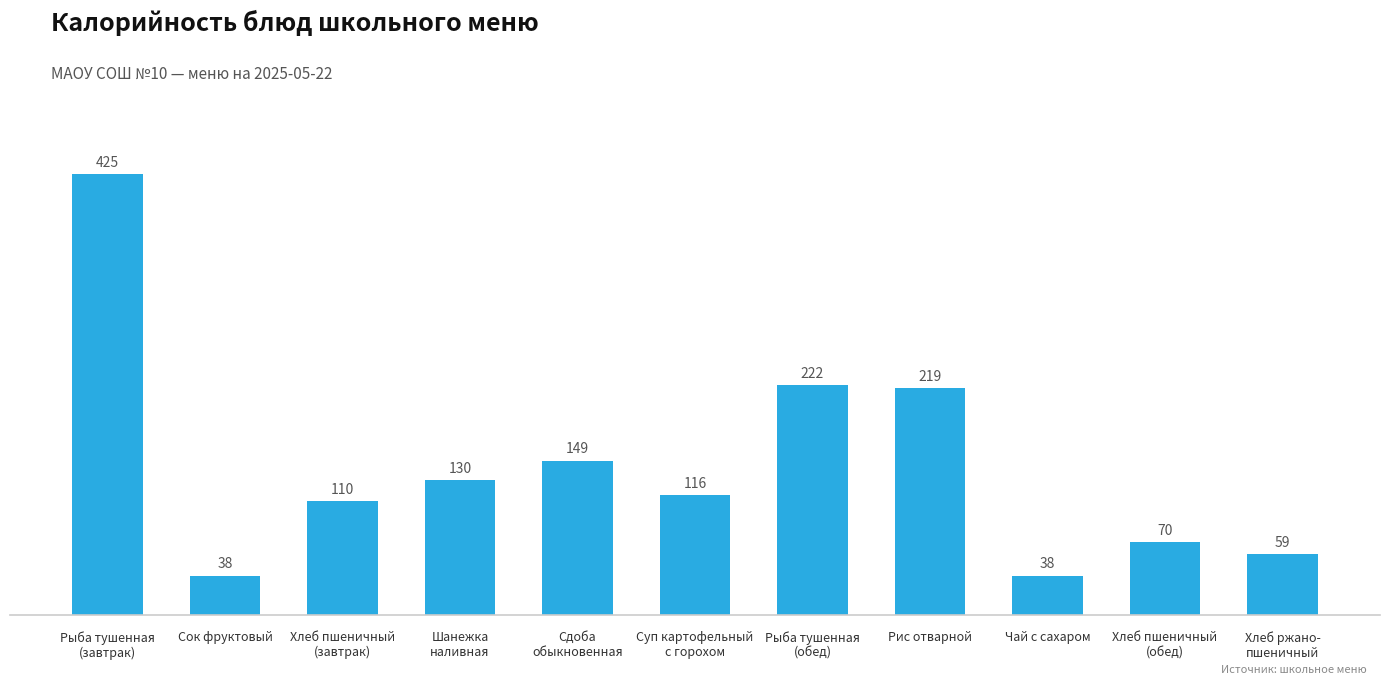

The value at Сок фруктовый is 38. True or false?

True